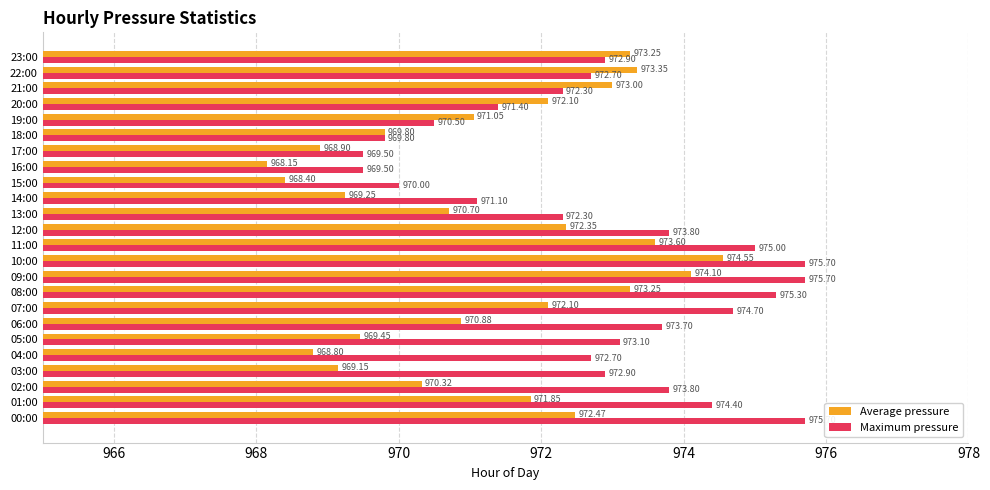

Which category has the highest value in the Average pressure series?

10:00